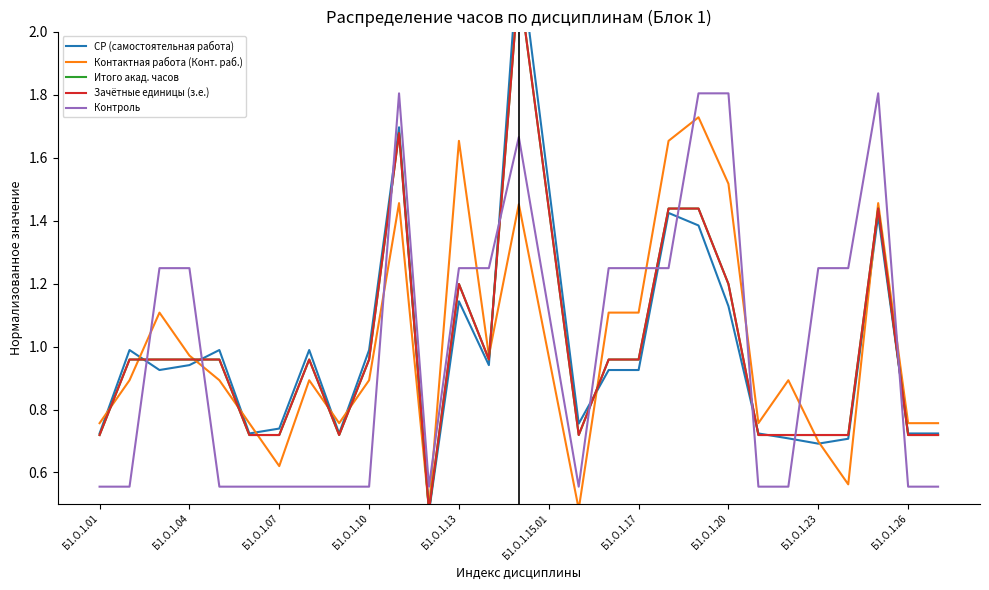

What are all the series names shown in the legend?

СР (самостоятельная работа), Контактная работа (Конт. раб.), Итого акад. часов, Зачётные единицы (з.е.), Контроль